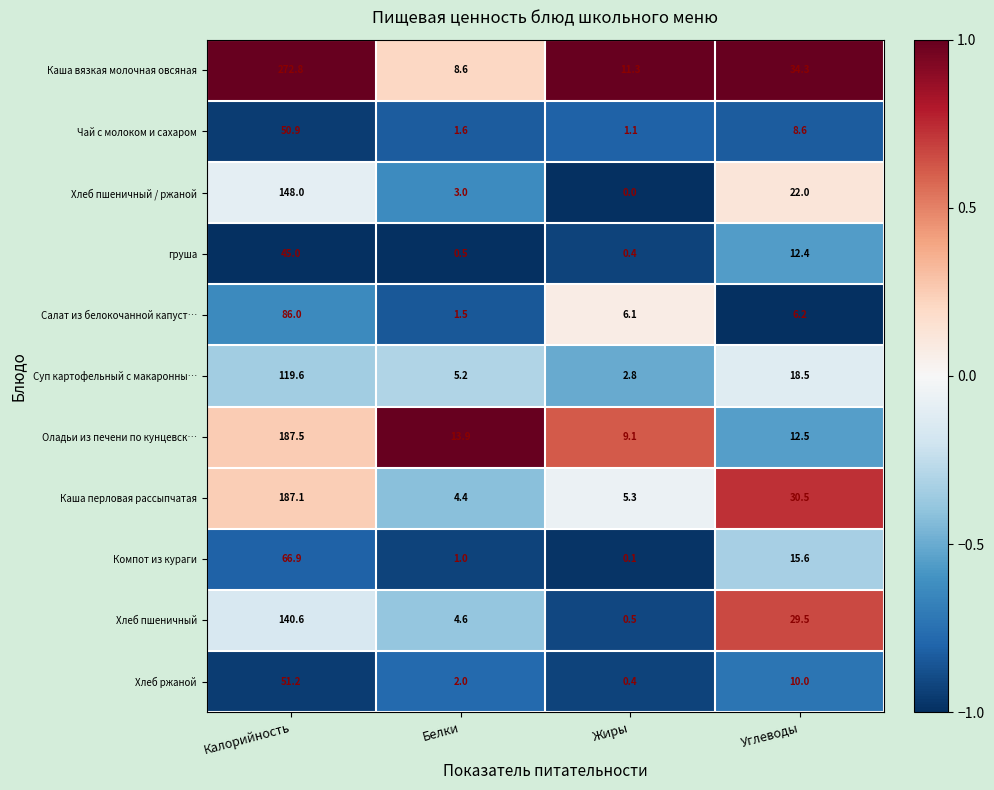

Which category has the lowest value in the Хлеб пшеничный series?

Жиры